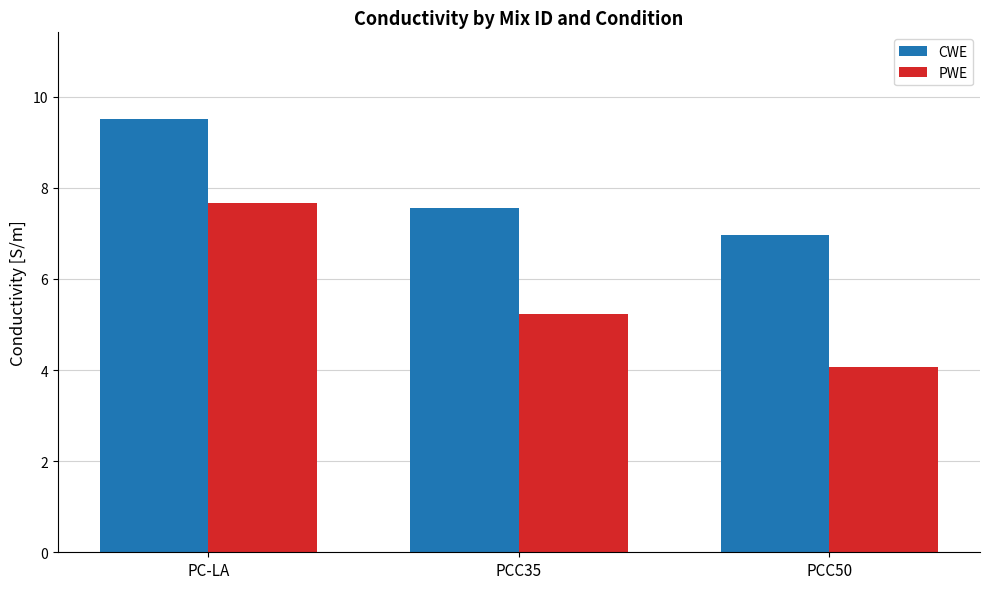

Which category has the highest value in the CWE series?

PC-LA